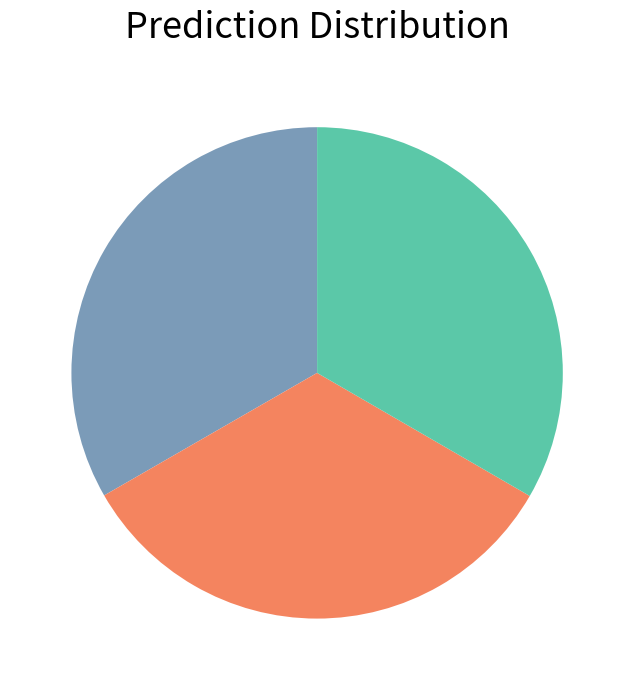

Is there a majority slice in this chart?

No